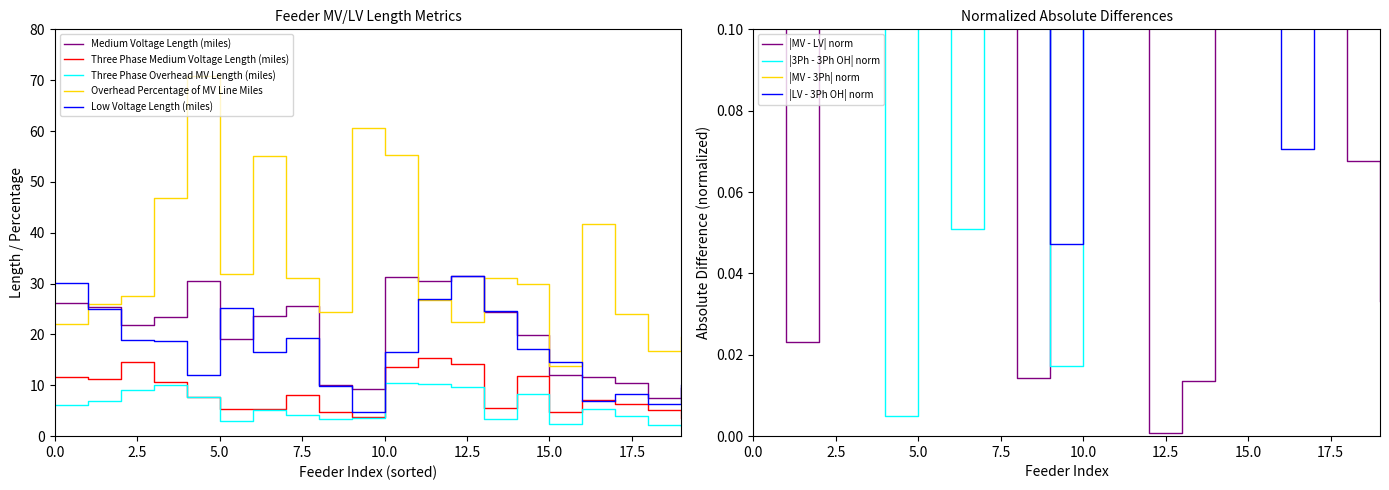

What are all the series names shown in the legend?

Medium Voltage Length (miles), Three Phase Medium Voltage Length (miles), Three Phase Overhead MV Length (miles), Overhead Percentage of MV Line Miles, Low Voltage Length (miles)